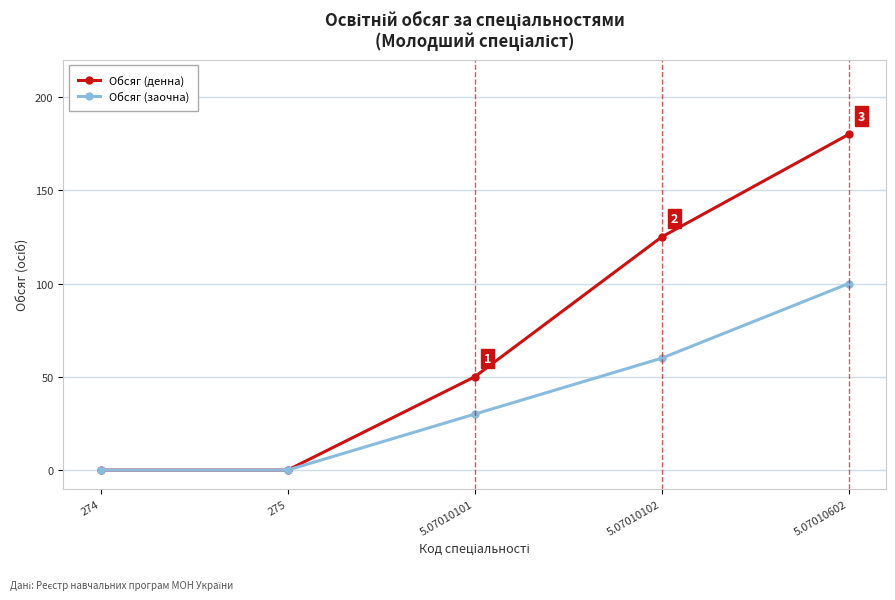

The Обсяг (заочна) series shows 47 at 274. True or false?

False